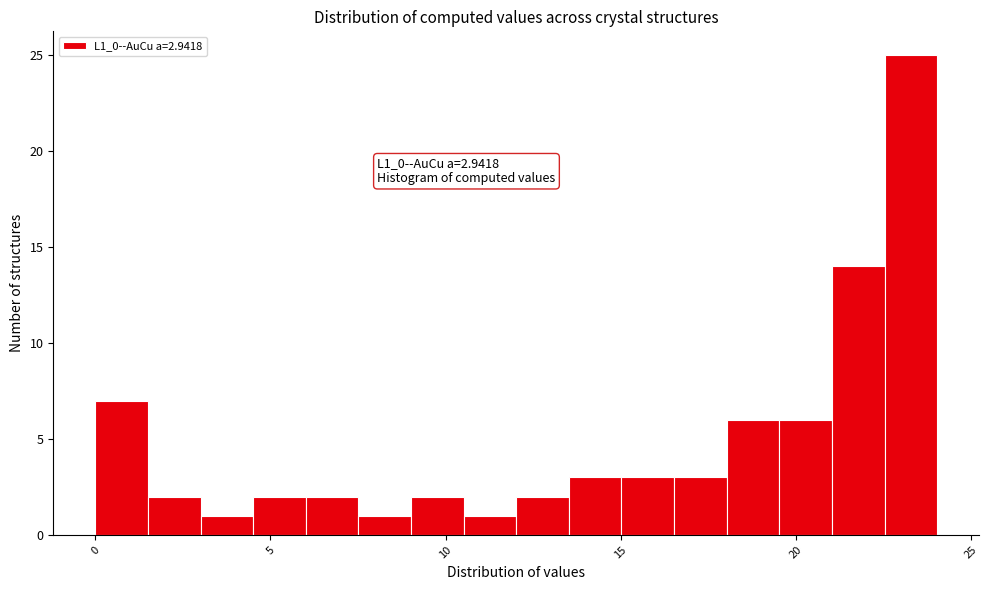

Around what value on the x-axis is the tallest bar? Give the approximate position of its centre, as read against the axis.

23.5